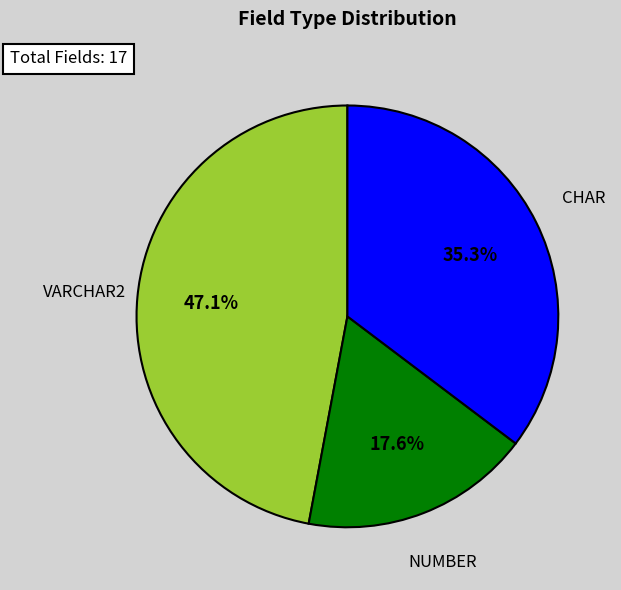

Count the number of slices in the pie.

3